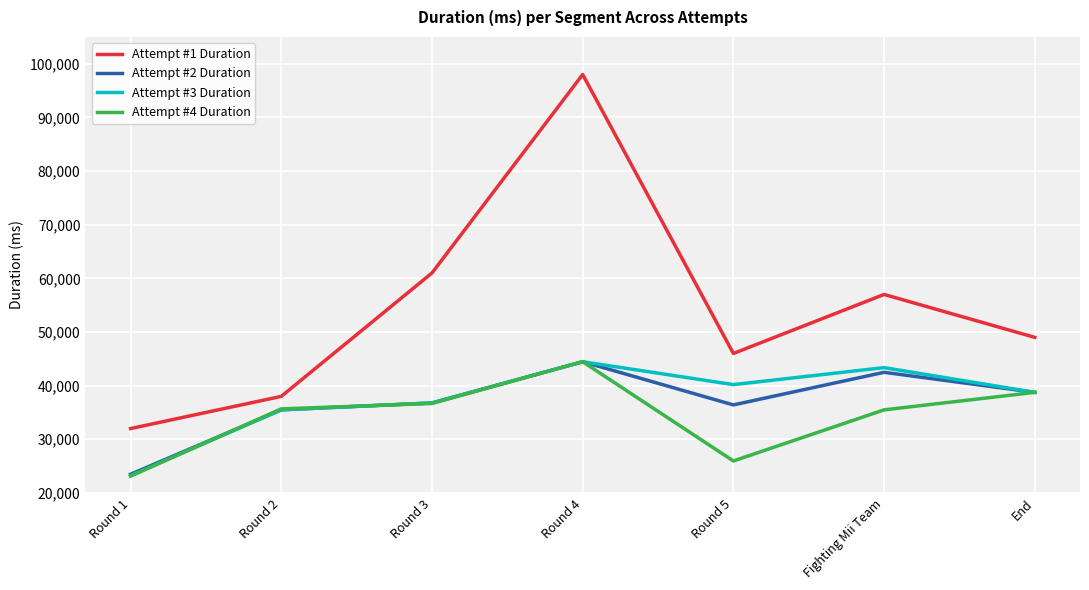

List the labels in order of Attempt #1 Duration value, smallest first.

Round 1, Round 2, Round 5, End, Fighting Mii Team, Round 3, Round 4